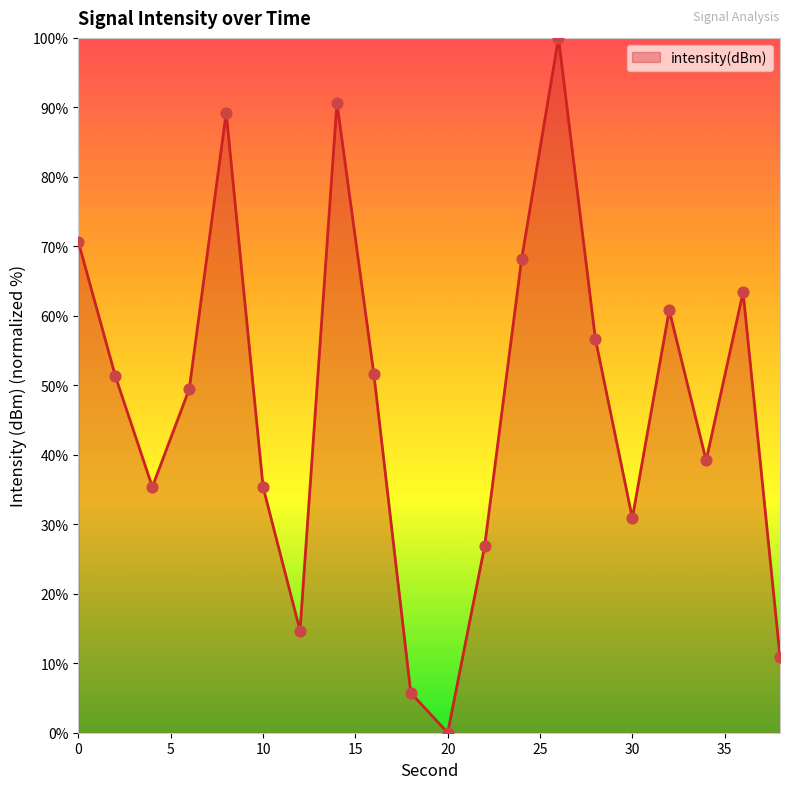

What is the maximum value shown in the chart?

100.0